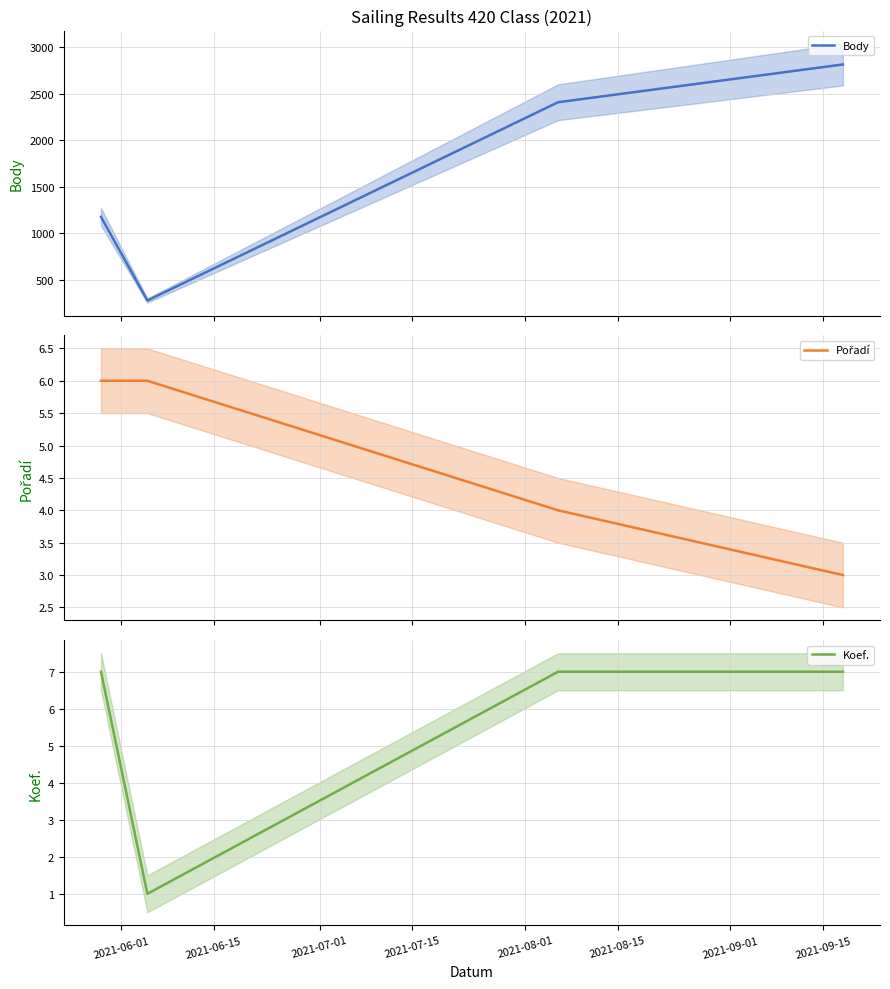

Which series has the widest spread of values?

Body